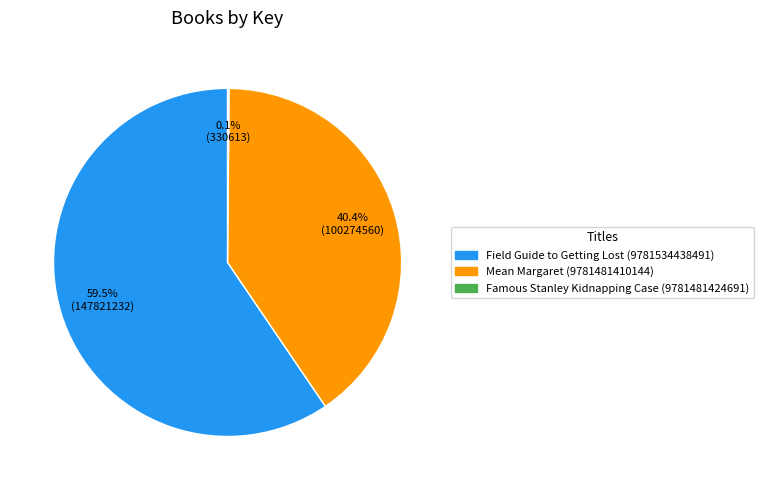

Which category has the biggest portion of the pie?

Field Guide to Getting Lost (9781534438491)